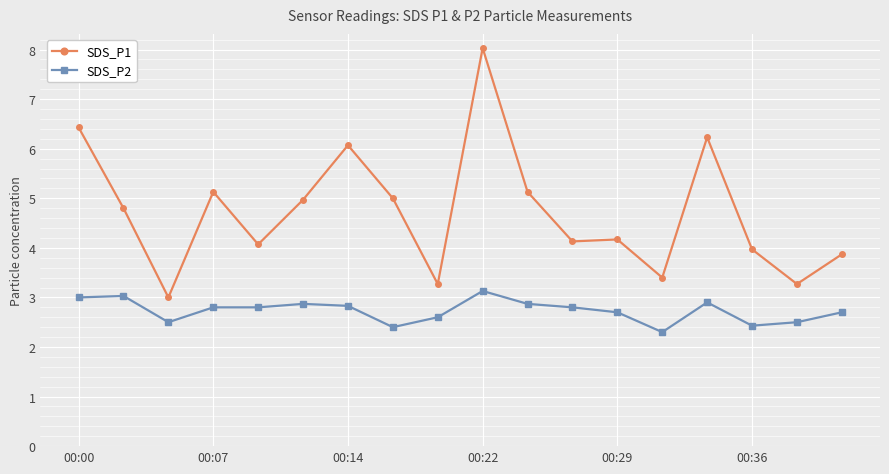

Which series has the widest spread of values?

SDS_P1